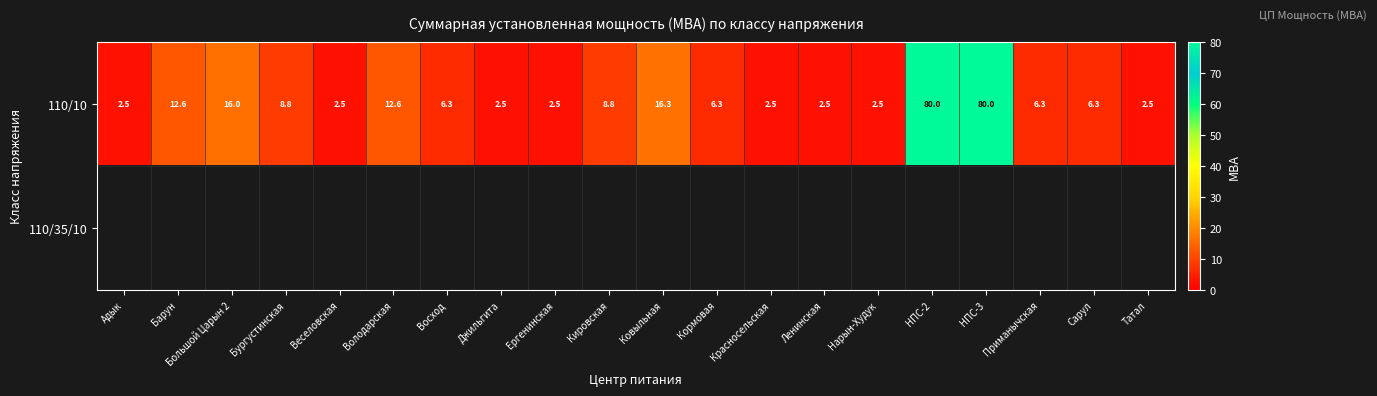

The 110/10 series shows 8.8 at Кировская. True or false?

True